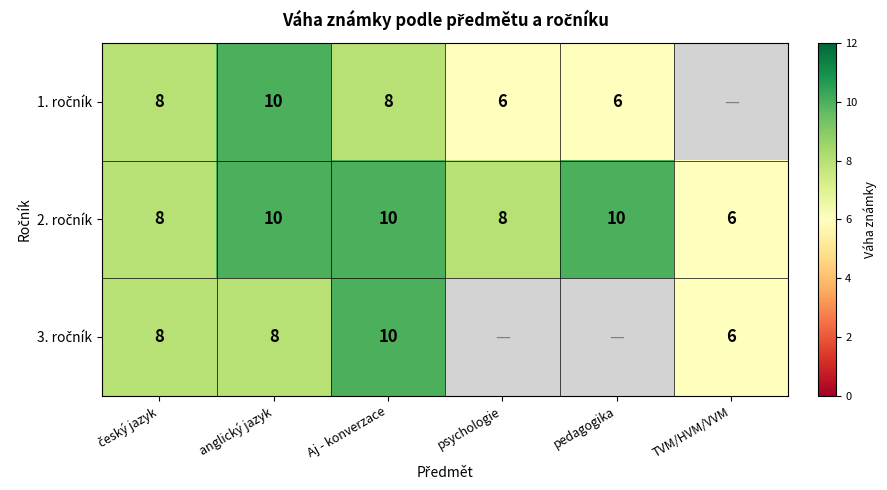

What is the highest value of the 3. ročník series?

10.0